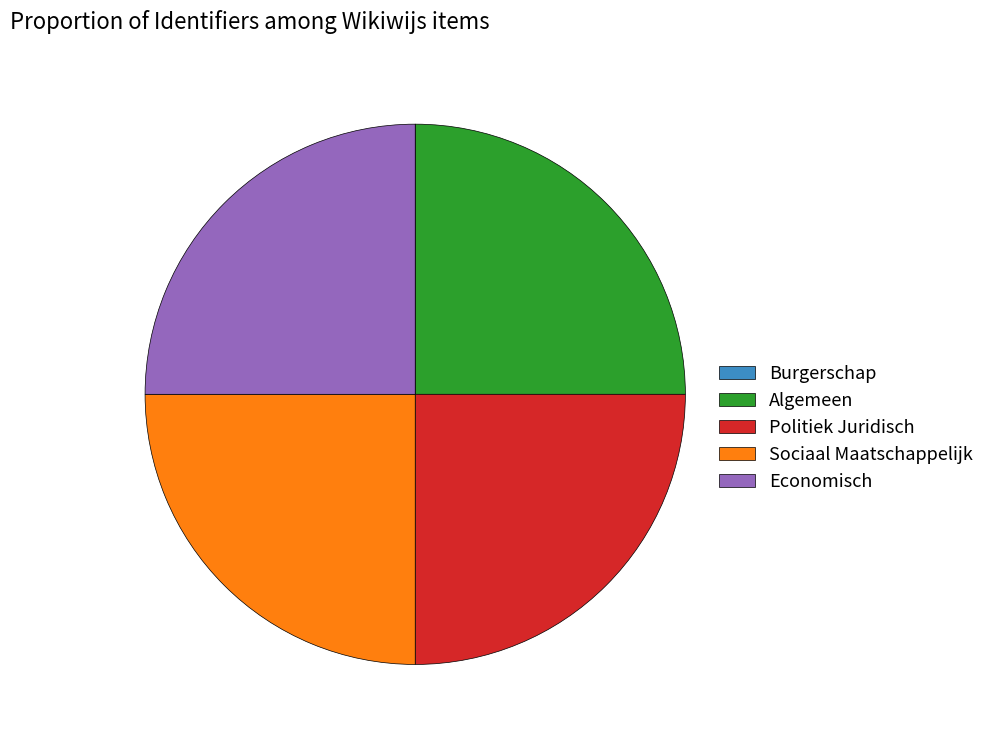

True or false: Economisch accounts for 14% of the total.

False